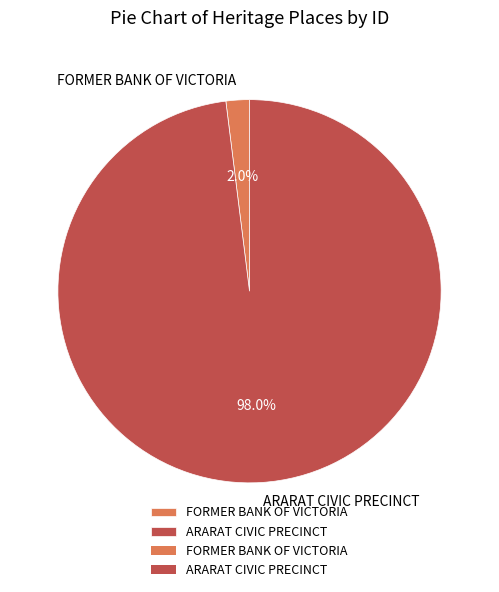

What is the majority slice?

ARARAT CIVIC PRECINCT